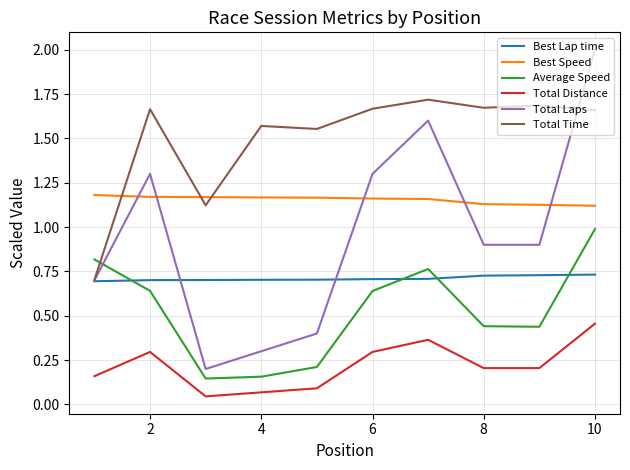

What is the greatest value displayed?

2.0